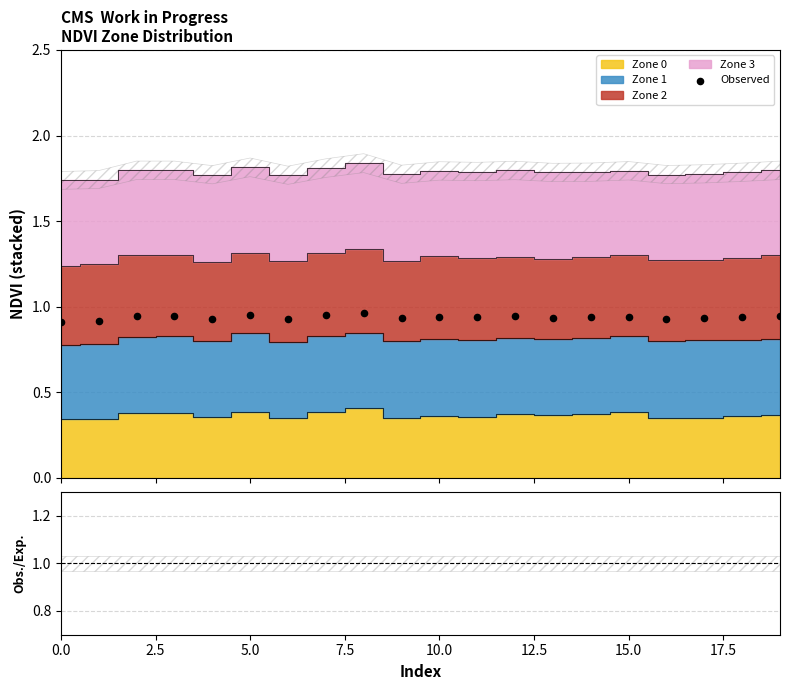

Between 14 and 12.5, which is larger?

12.5